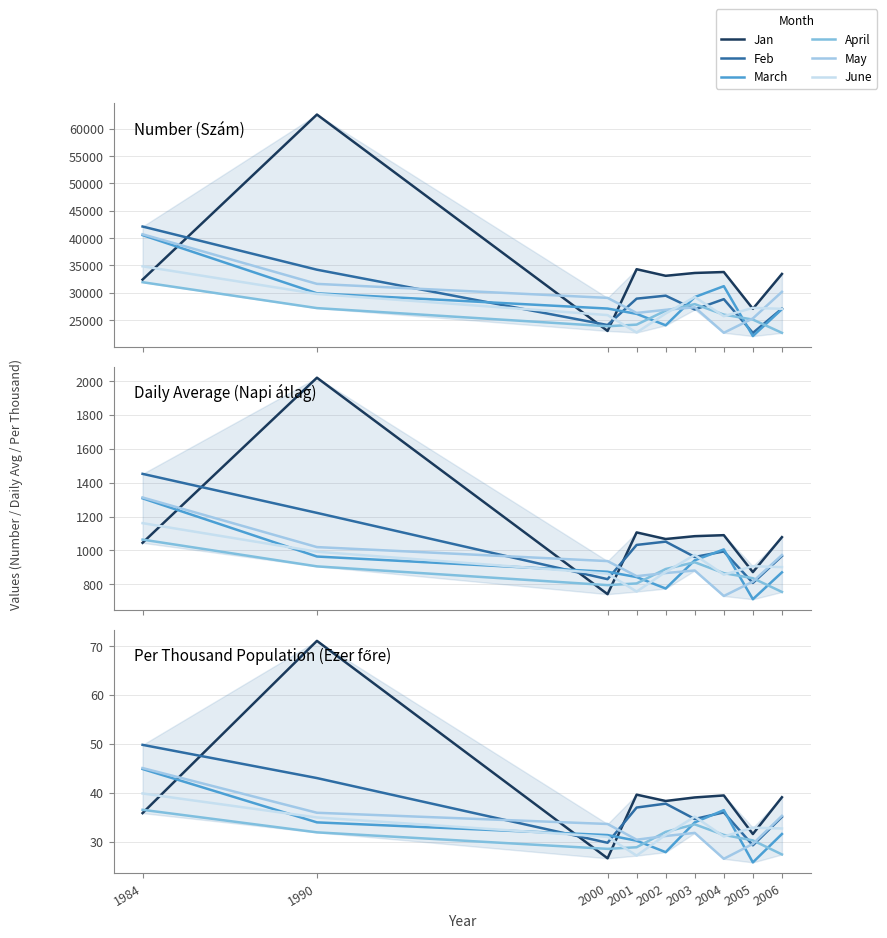

Where does the June series first go above 32?

1984